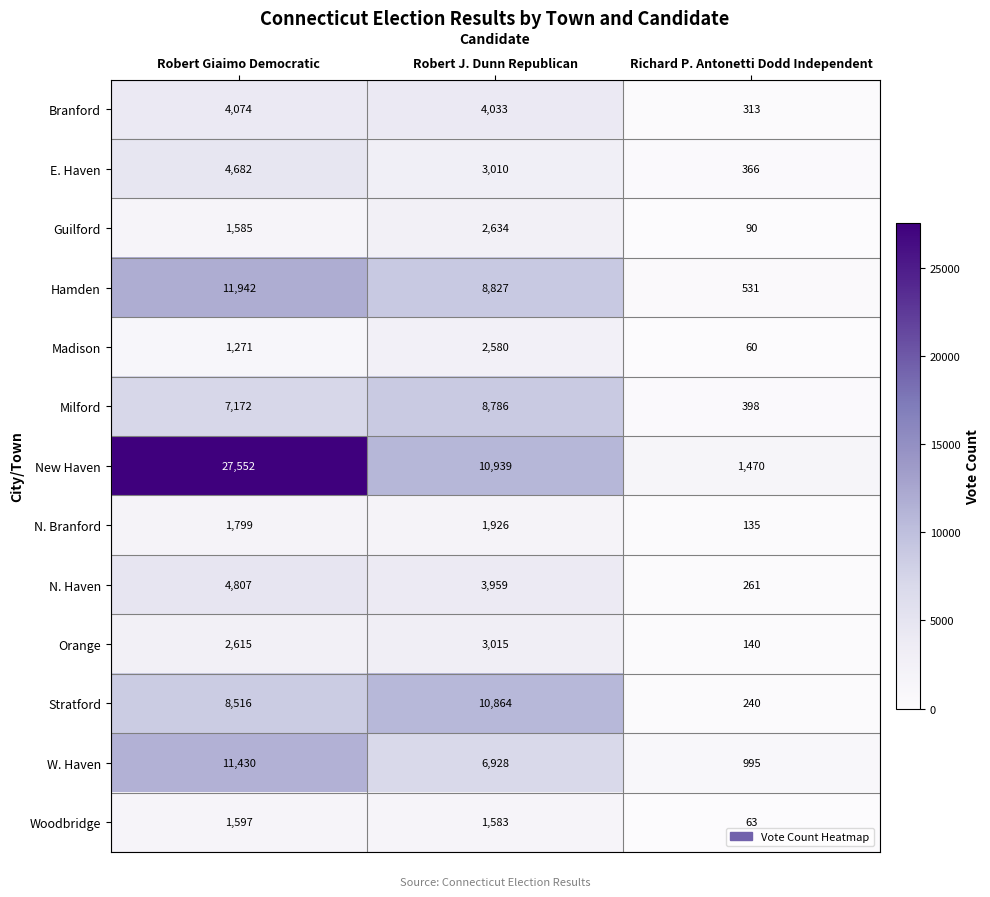

Where is Madison nearest to the value 1320?

Robert Giaimo Democratic